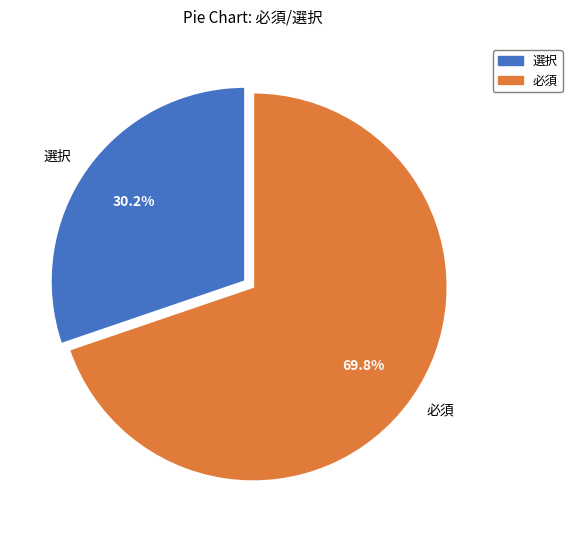

The 必須 slice represents 70% of the pie. True or false?

True